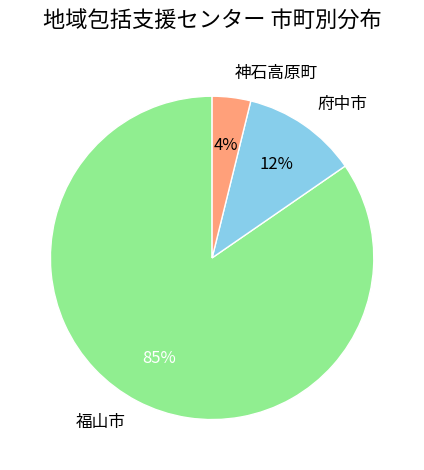

Which slice is the smallest?

神石高原町